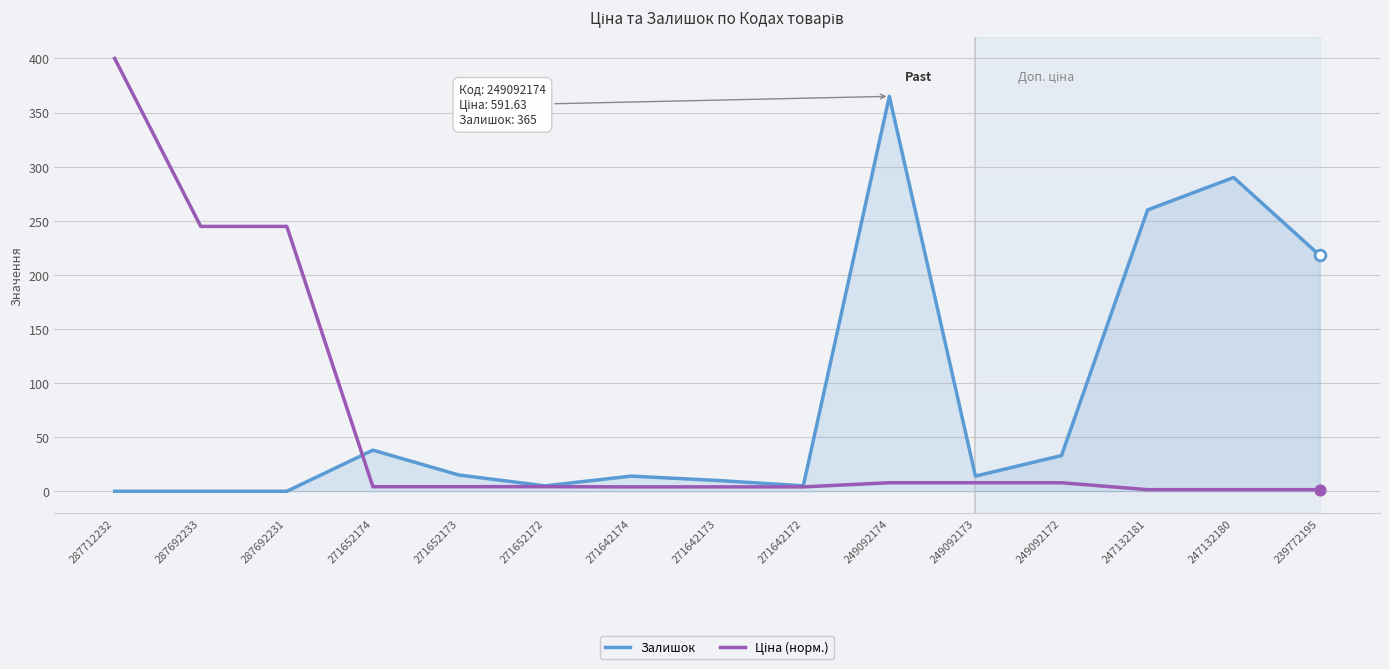

Where is Залишок nearest to the value 182?

239772195